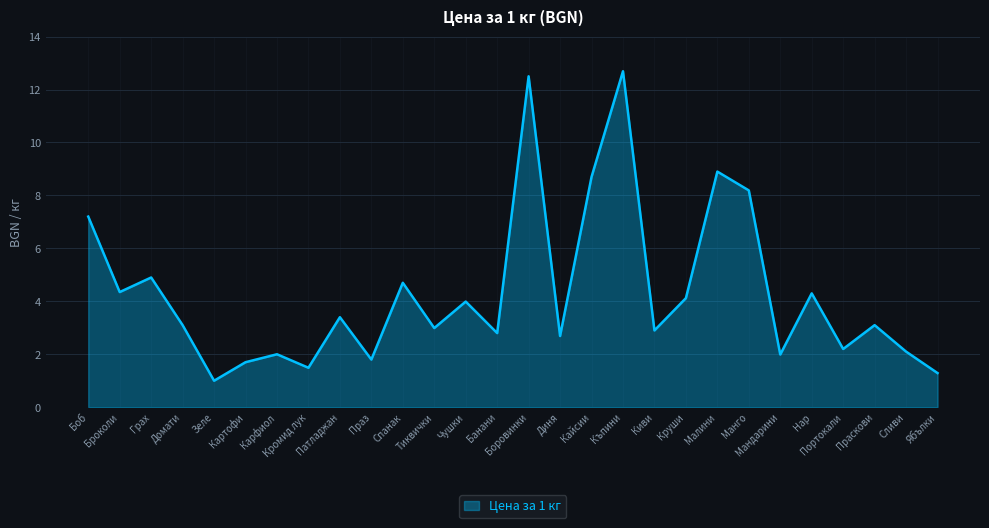

Approximately how many times larger is the value at Броколи compared to Нар?

1.0